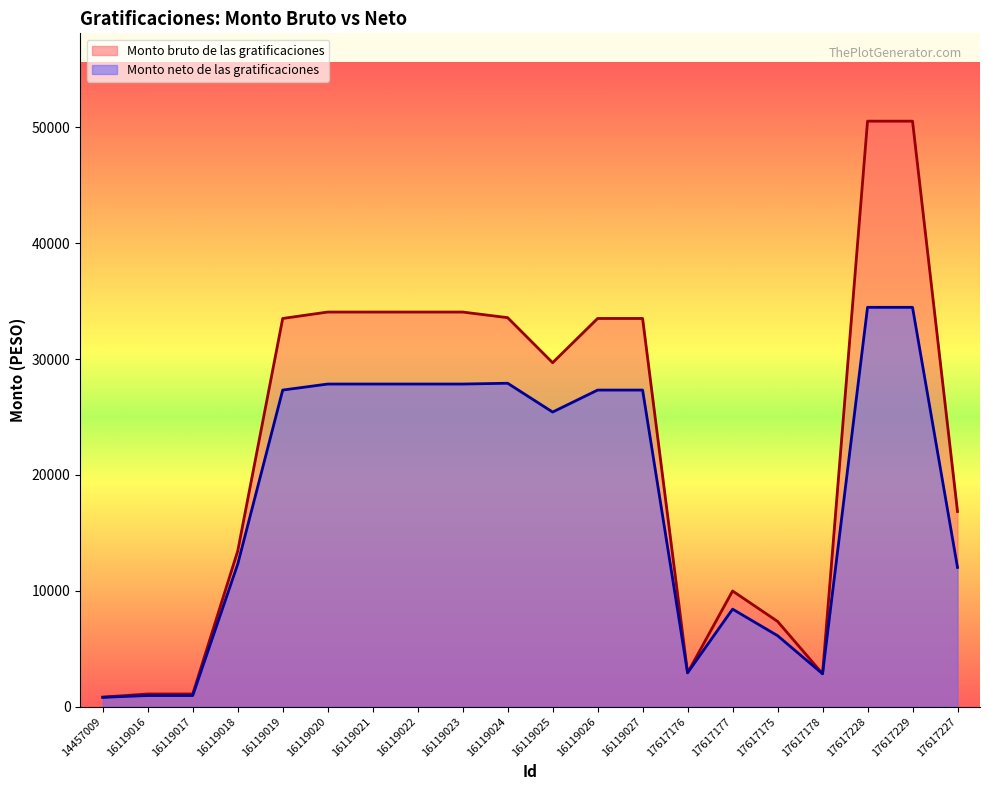

What are all the series names shown in the legend?

Monto bruto de las gratificaciones, Monto neto de las gratificaciones